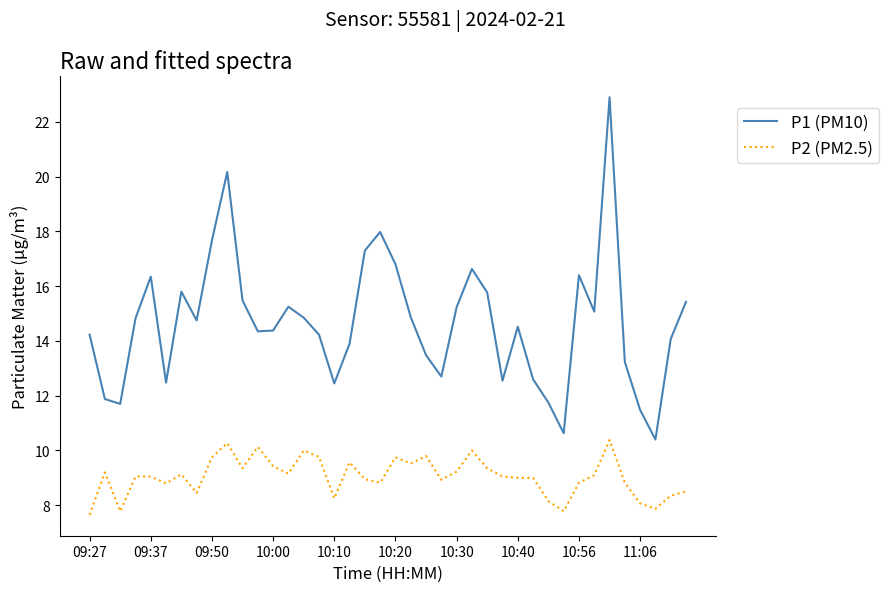

What is the highest value of the P1 (PM10) series?

22.9